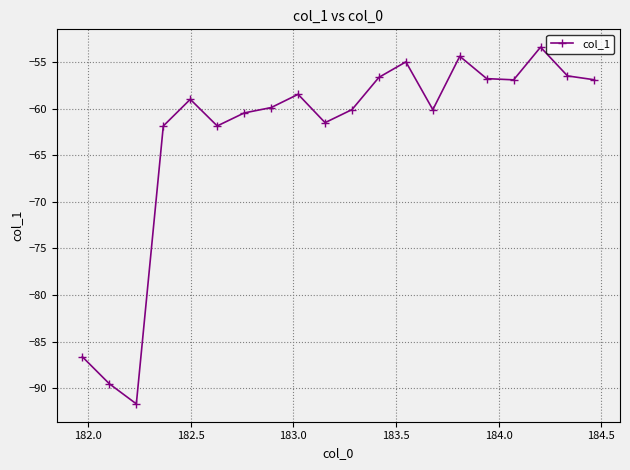

What is the maximum value shown in the chart?

-53.4